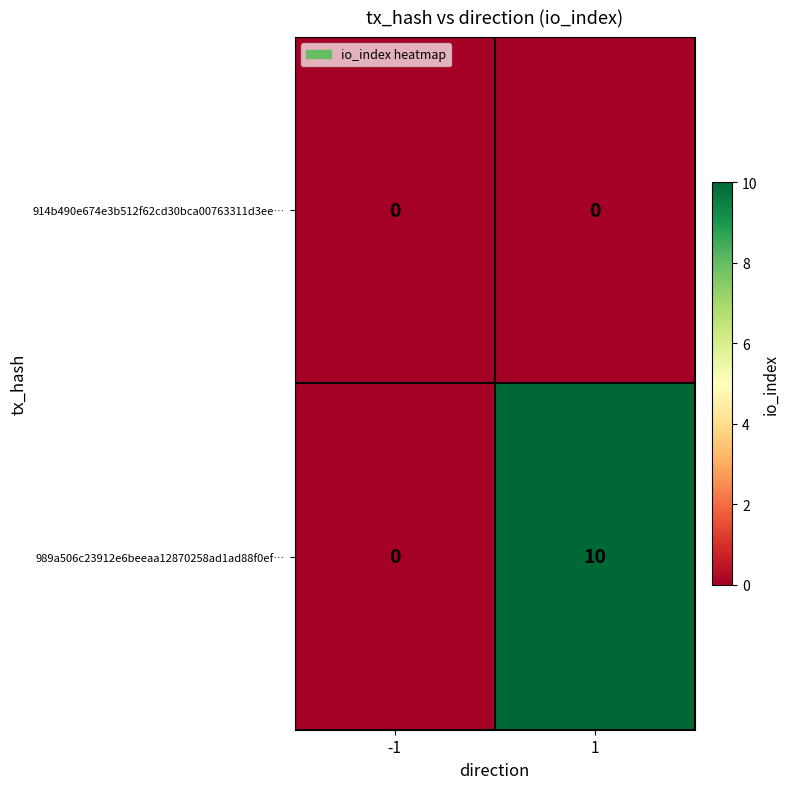

What is the spread (max minus min) of values at 1?

10